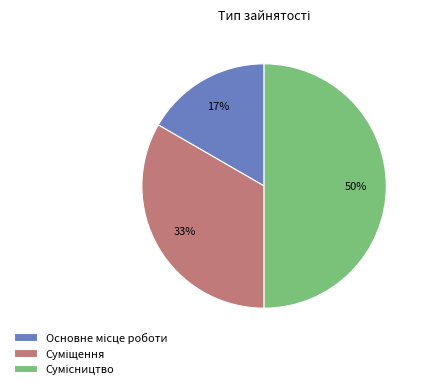

To the nearest percent, what is the difference between the largest and smallest slice percentages?

33%